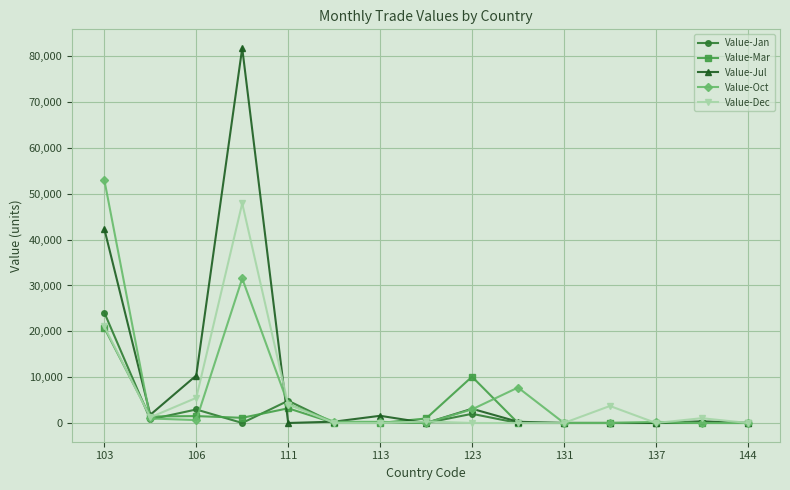

Which series has the widest spread of values?

Value-Jul